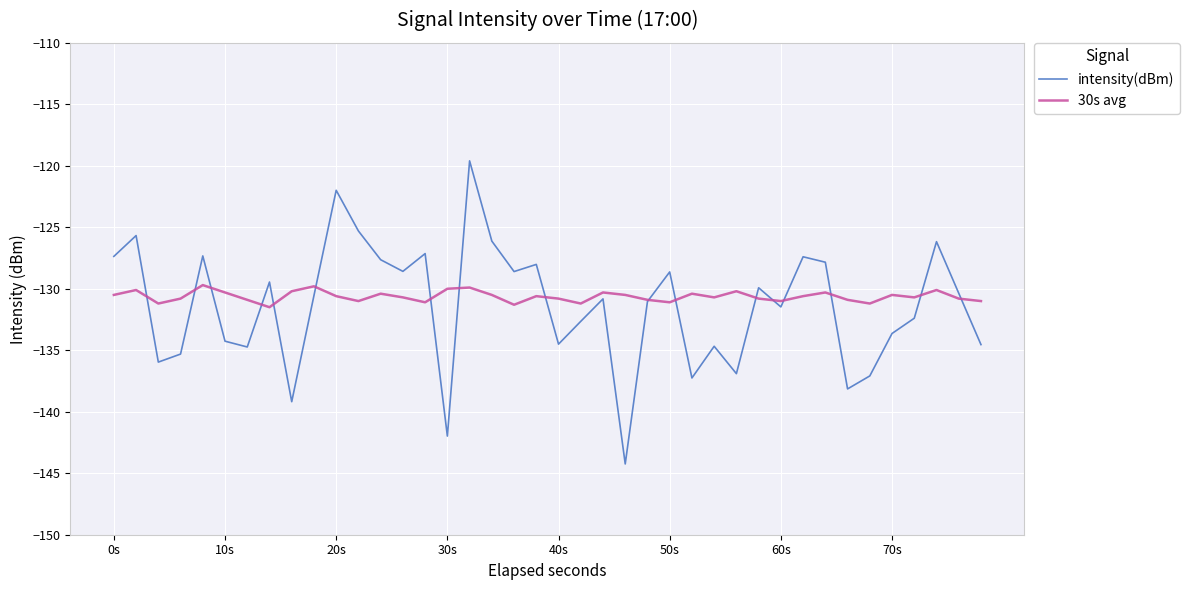

What is the highest value of the 30s avg series?

-129.7